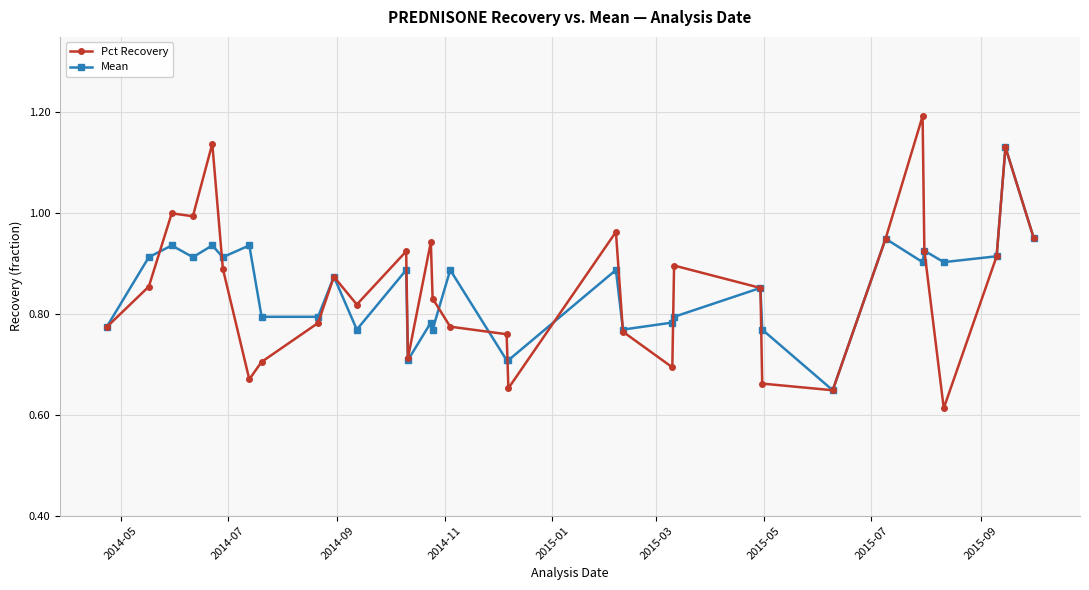

Rank the series by their maximum value, from lowest to highest.

Mean, Pct Recovery